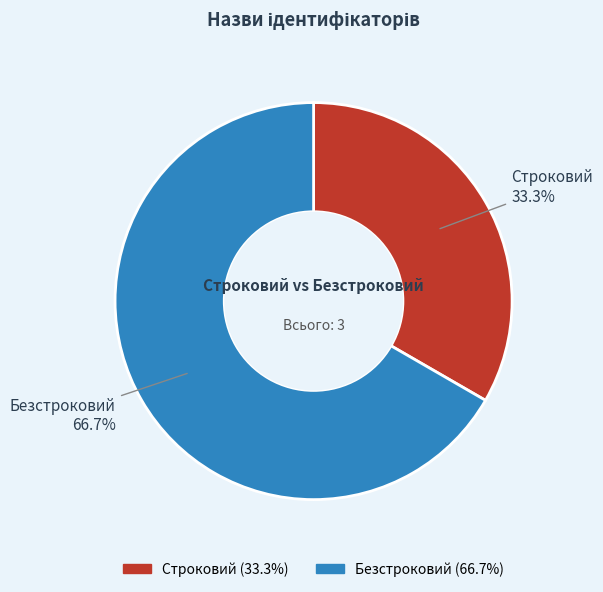

To the nearest percent, what is the difference between the largest and smallest slice percentages?

33%